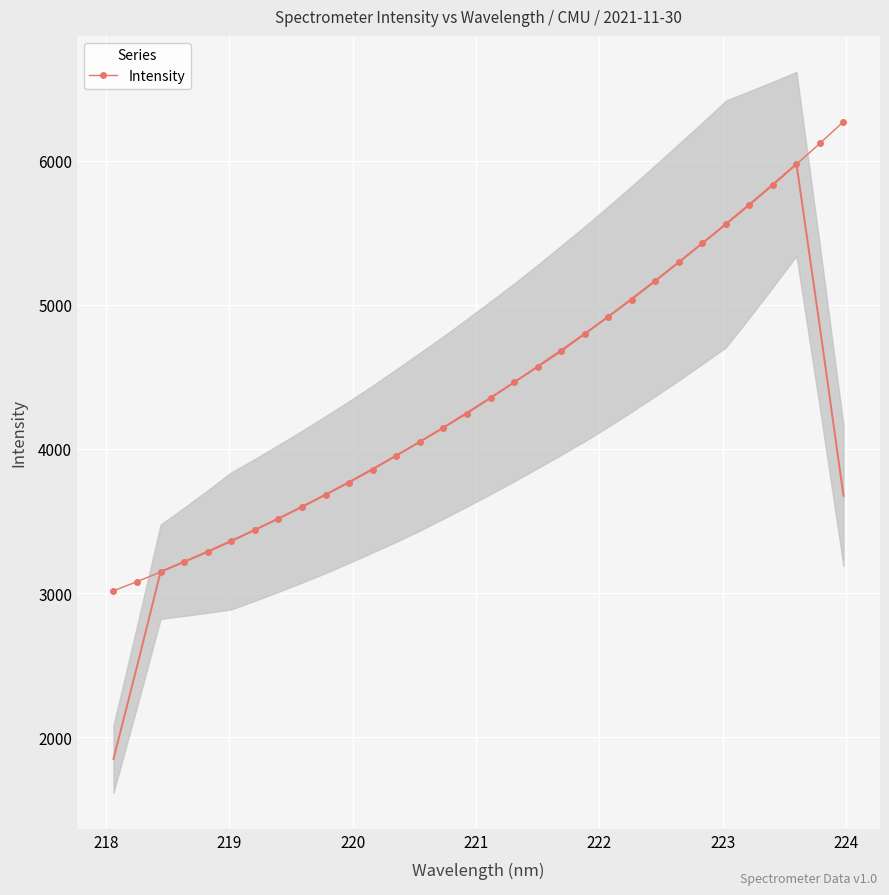

What is the highest value of the Intensity series?

6272.2